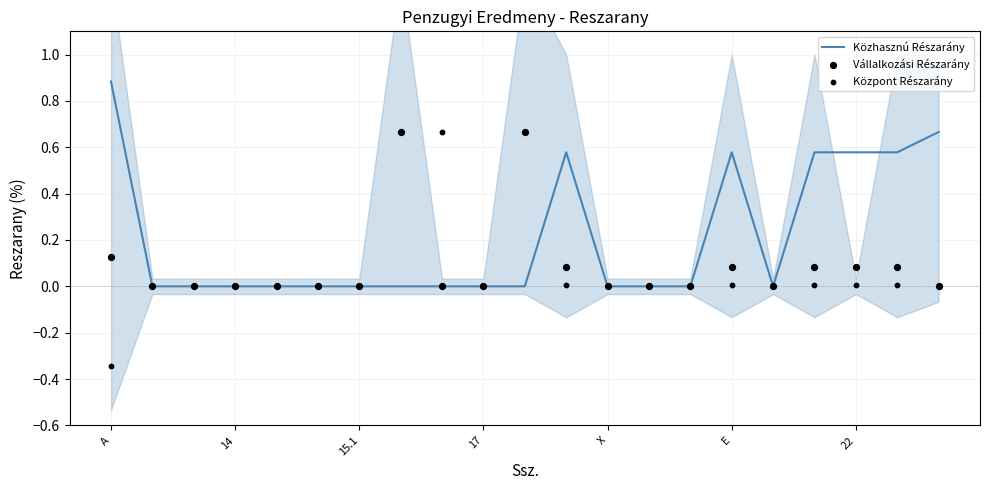

Which series has the largest total across all categories?

Közhasznú Részarány